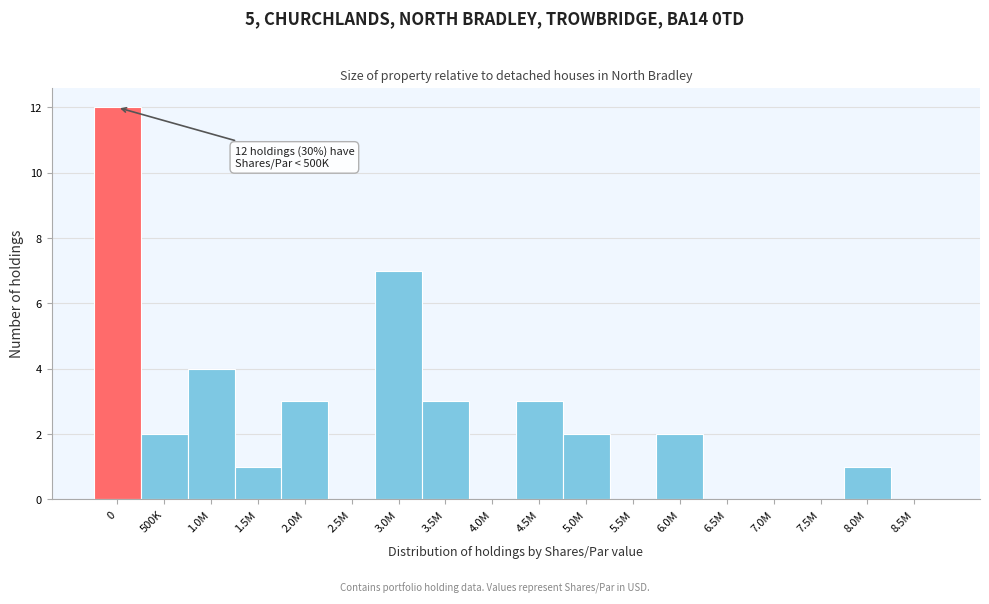

Reading left to right, what are all the values shown in this chart?

0=12	500K=2	1.0M=4	1.5M=1	2.0M=3	2.5M=0	3.0M=7	3.5M=3	4.0M=0	4.5M=3	5.0M=2	5.5M=0	6.0M=2	6.5M=0	7.0M=0	7.5M=0	8.0M=1	8.5M=0